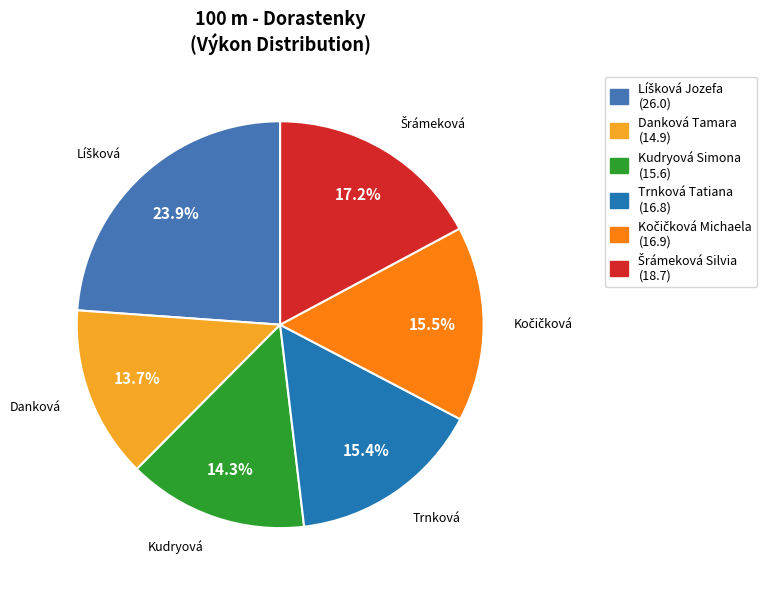

To the nearest percent, what is the combined percentage of Trnková Tatiana and Kudryová Simona?

30%